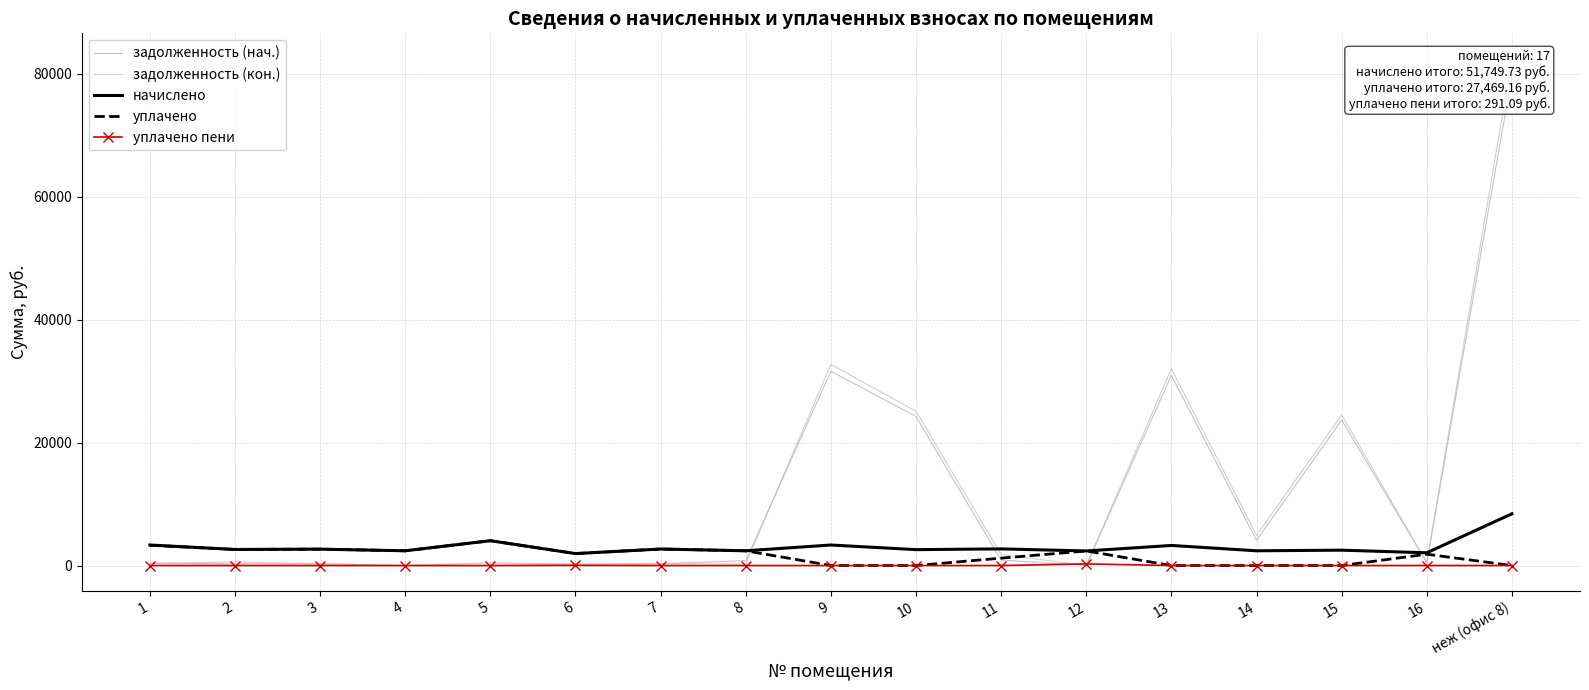

How many values in the задолженность (кон.) series exceed 461?

9